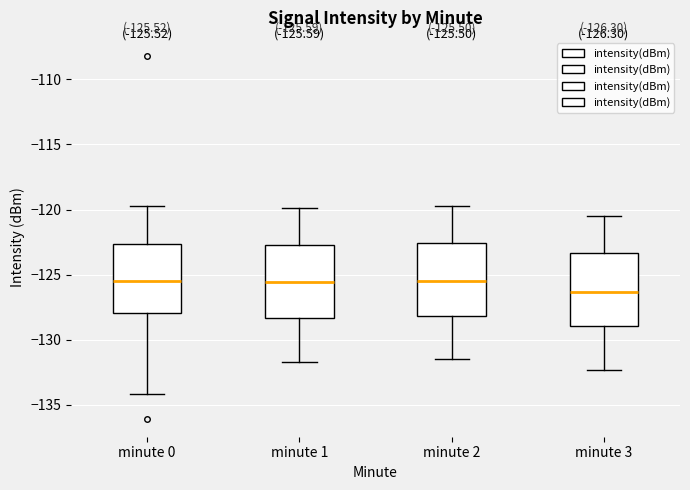

Which box's median line is the lowest?

minute 3